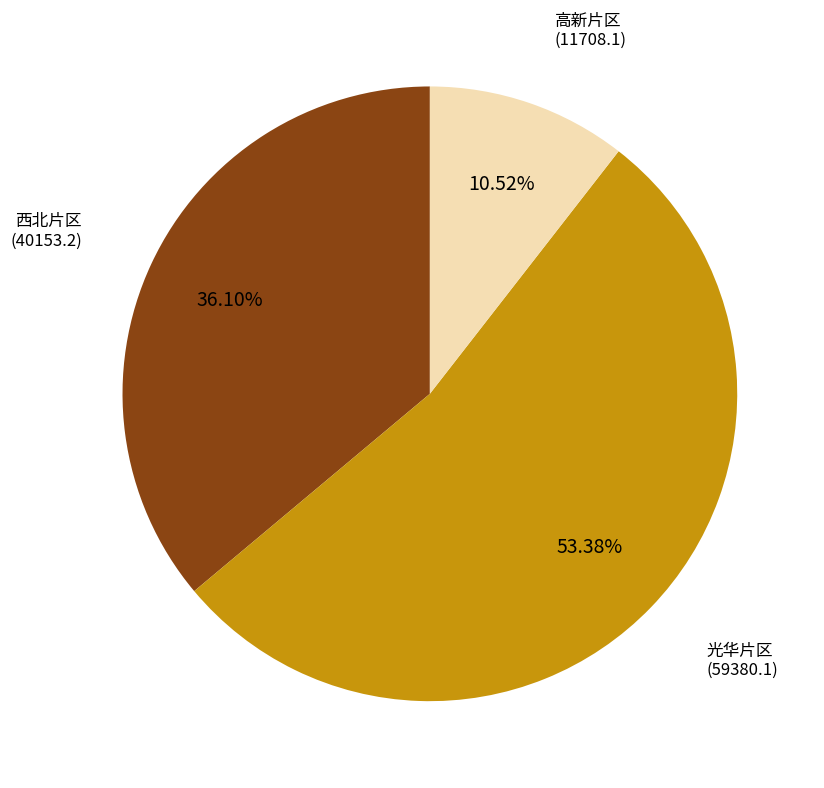

Is there any slice that represents more than half of the pie?

Yes